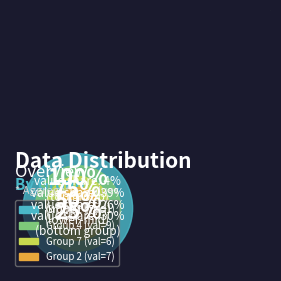

Is there a majority slice in this chart?

No